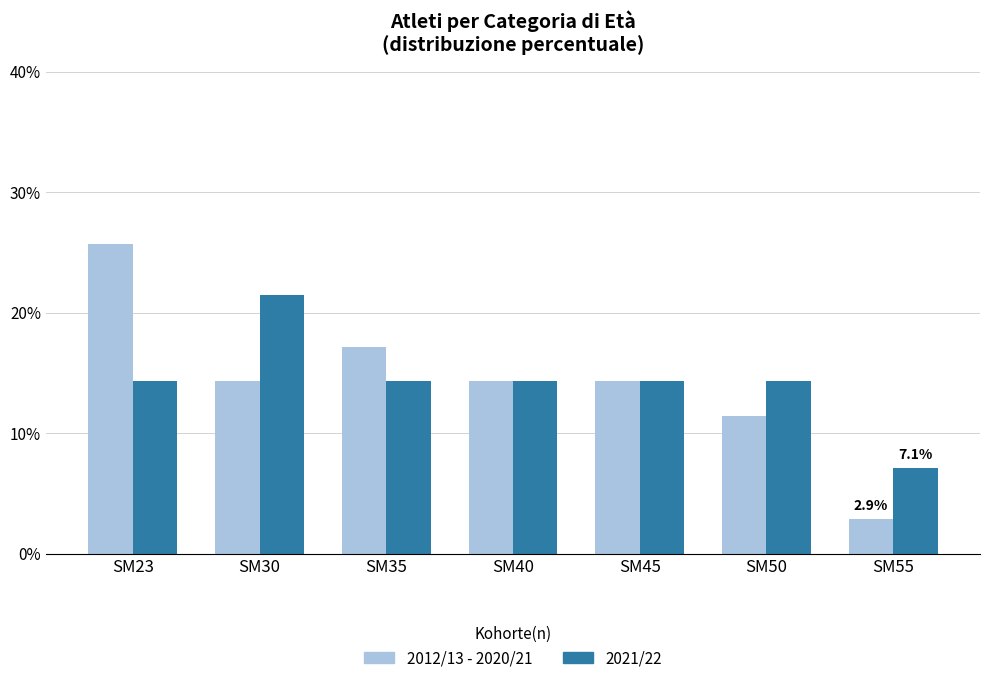

Reading left to right, list all the values displayed in this chart.

2012/13 - 2020/21: 25.7	14.3	17.1	14.3	14.3	11.4	2.9
2021/22: 14.3	21.4	14.3	14.3	14.3	14.3	7.1